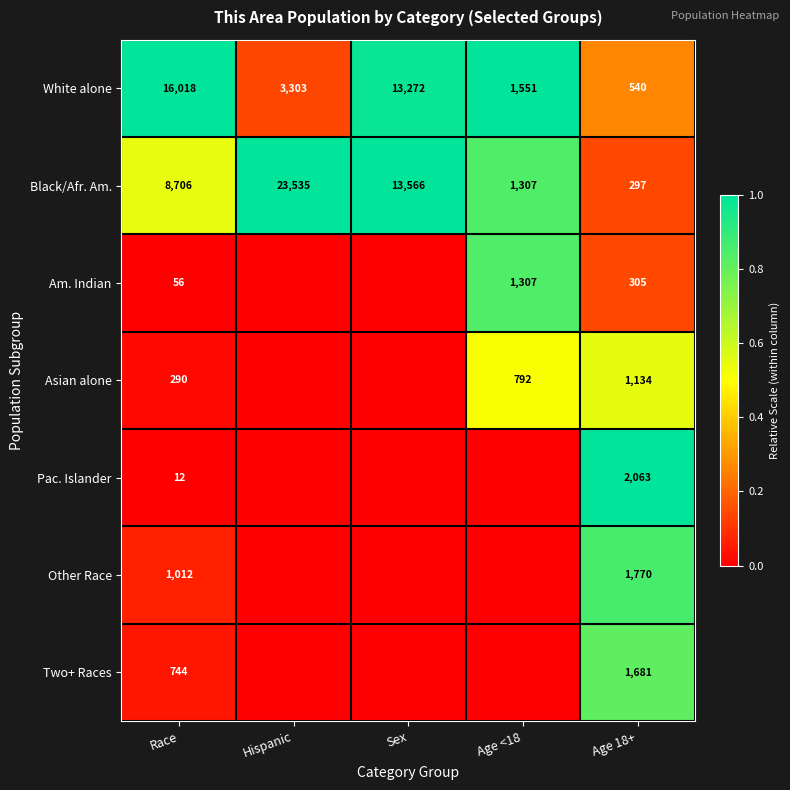

What is the sum of all White alone values?

34684